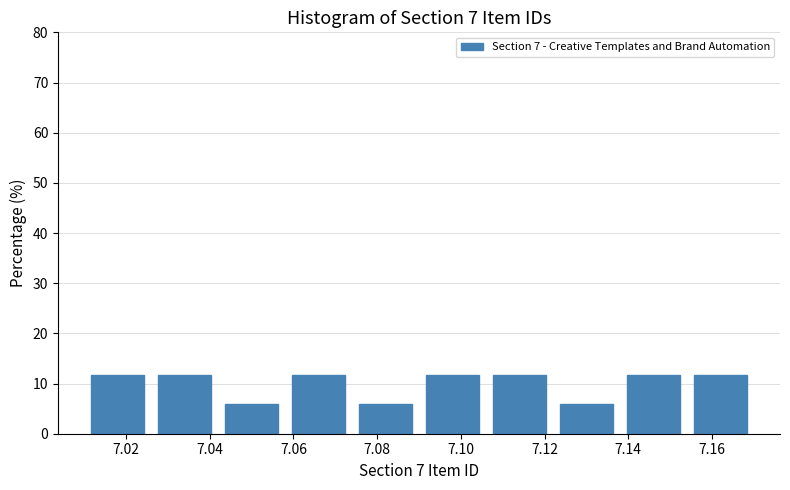

What is the height of the bar covering 7.010 to 7.026 on the x-axis? The values are not printed on the chart, so give them approximately, as read against the axis.

12